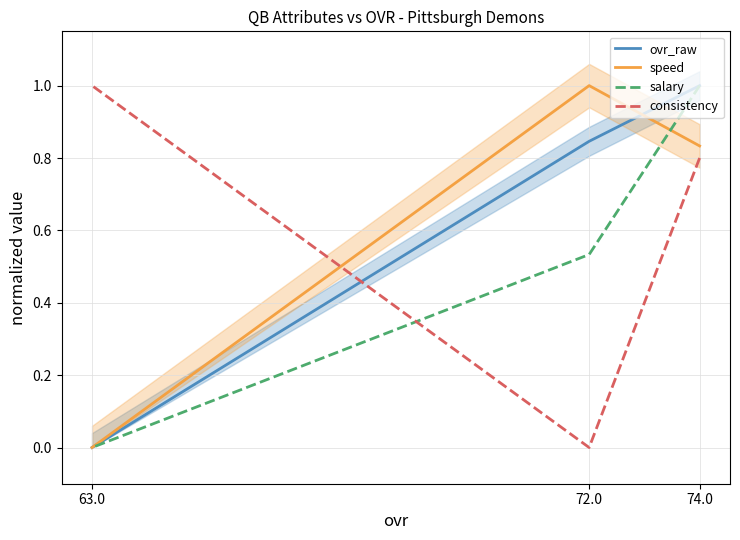

What is the difference between the ovr_raw values at 72.0 and 74.0?

0.2